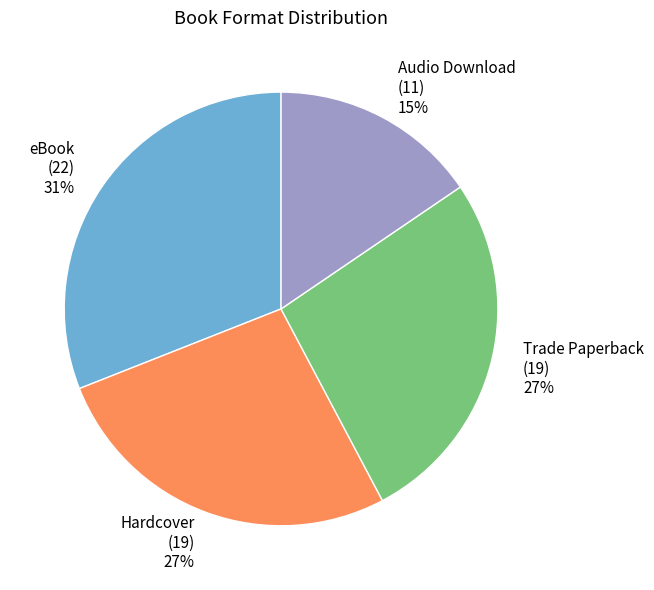

Count the number of slices in the pie.

4